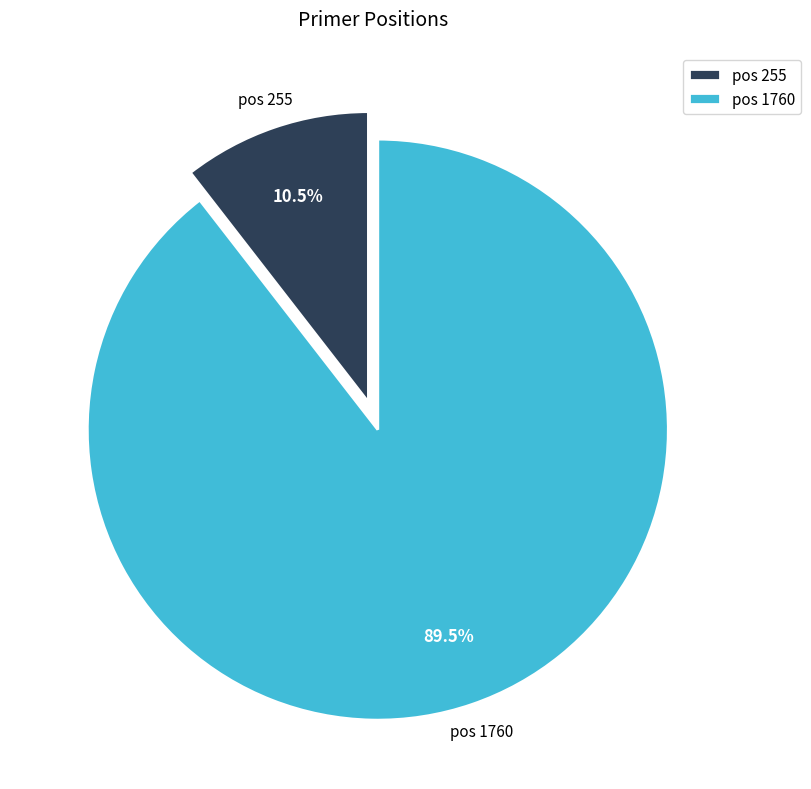

What is the total percentage of pos 255 and pos 1760?

100.0%